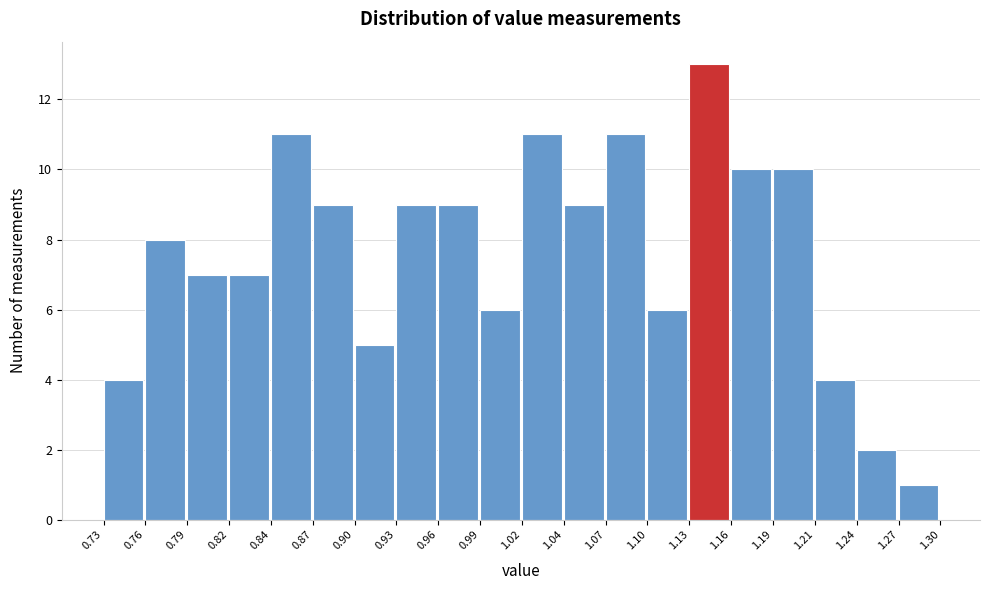

Over which range of the x-axis is the bar tallest?

1.13 to 1.16